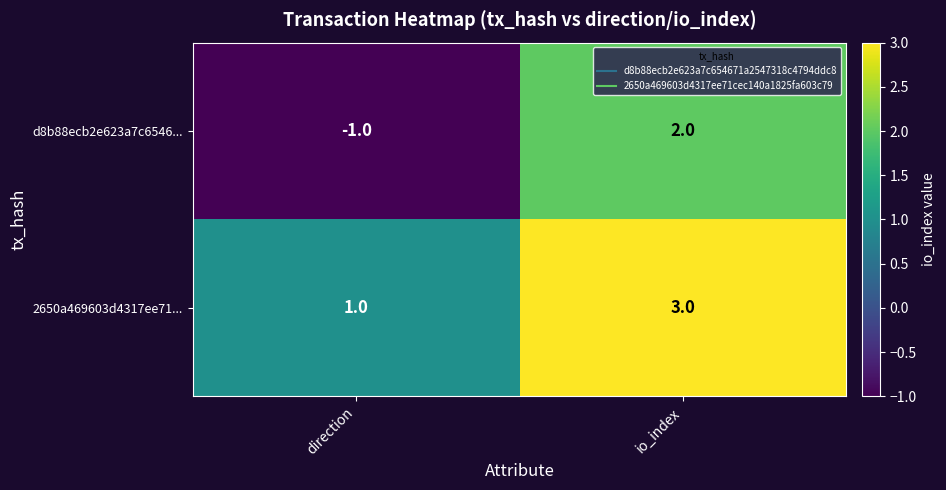

Rank the series at direction from lowest to highest value.

d8b88ecb2e623a7c6546..., 2650a469603d4317ee71...